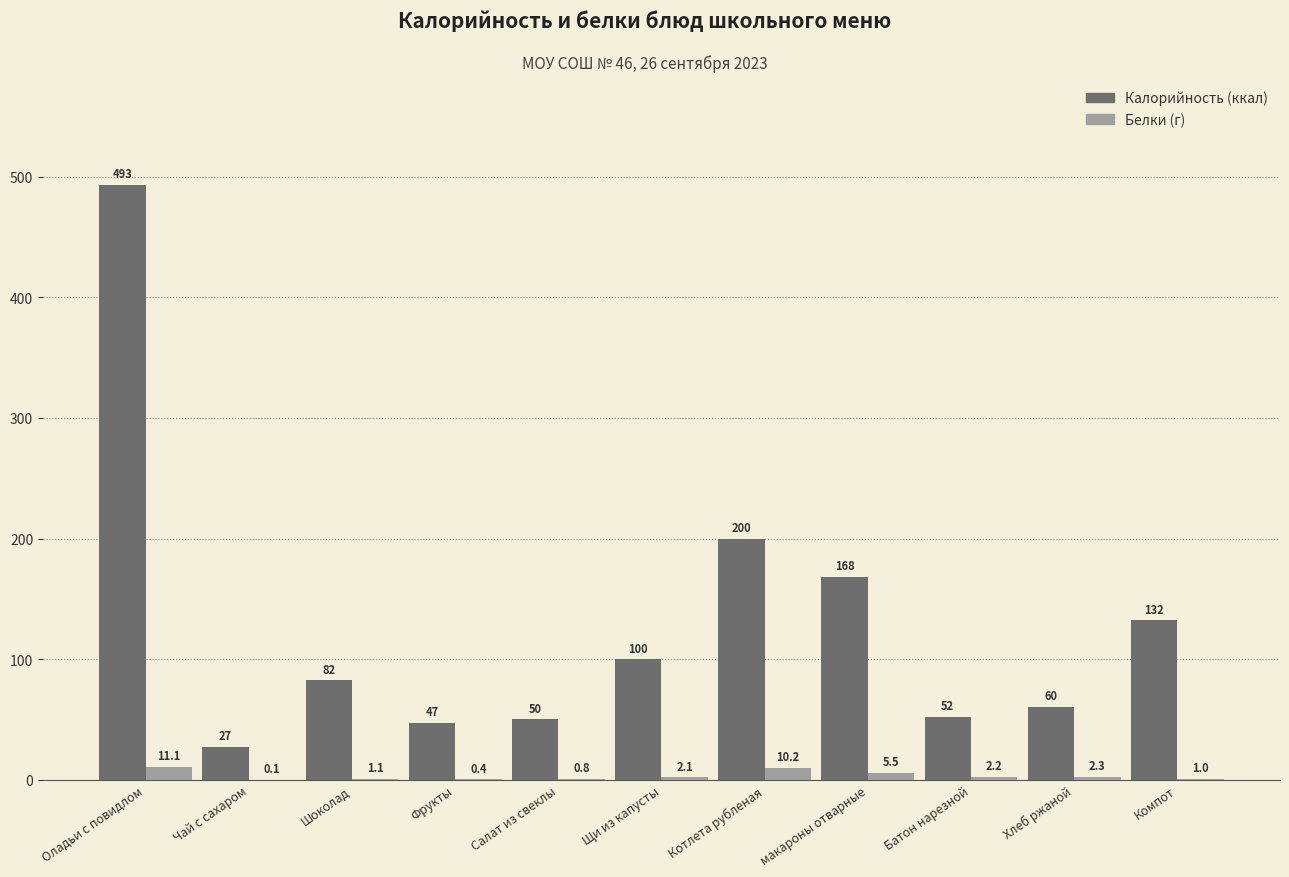

What is the maximum value shown in the chart?

493.0